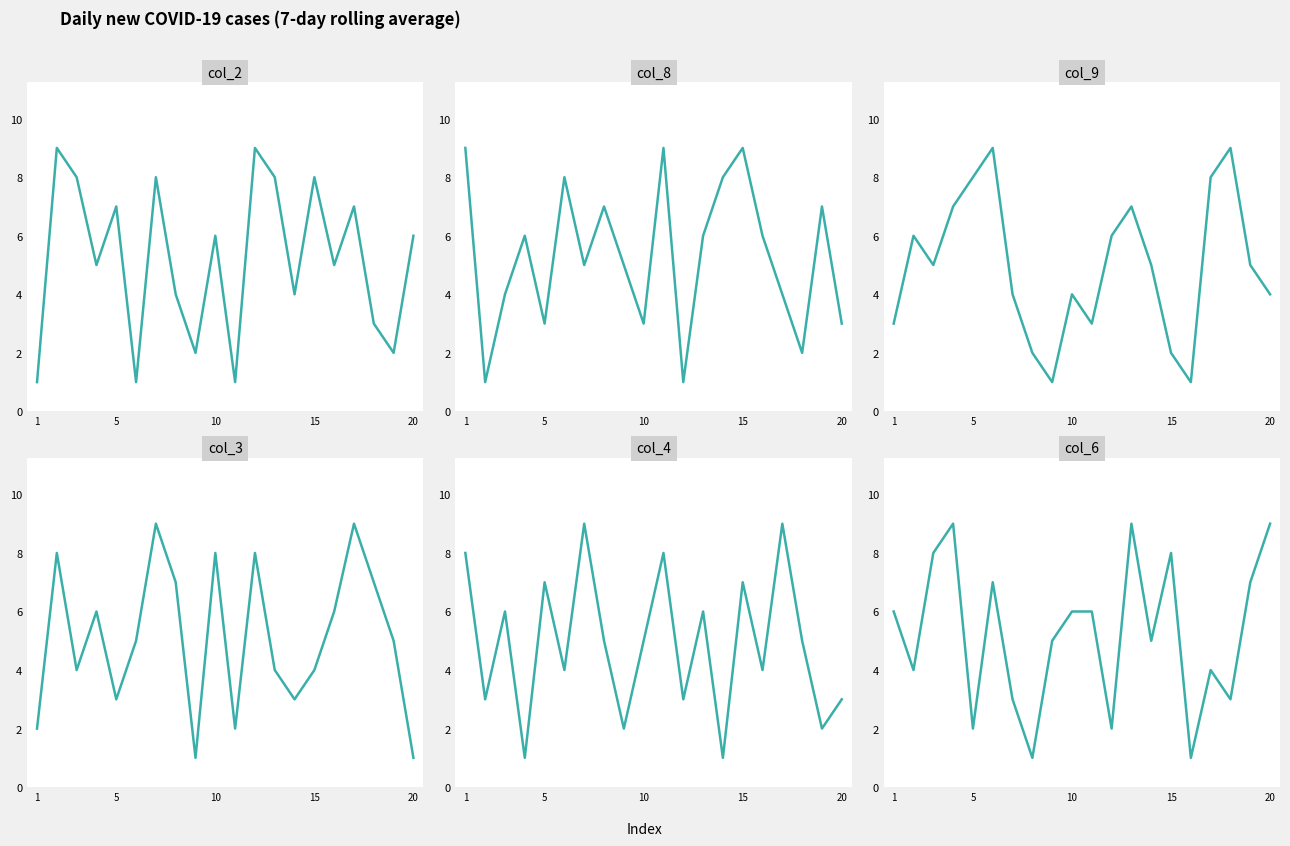

What is the value of the col_6 point at the 4th from the left?

9